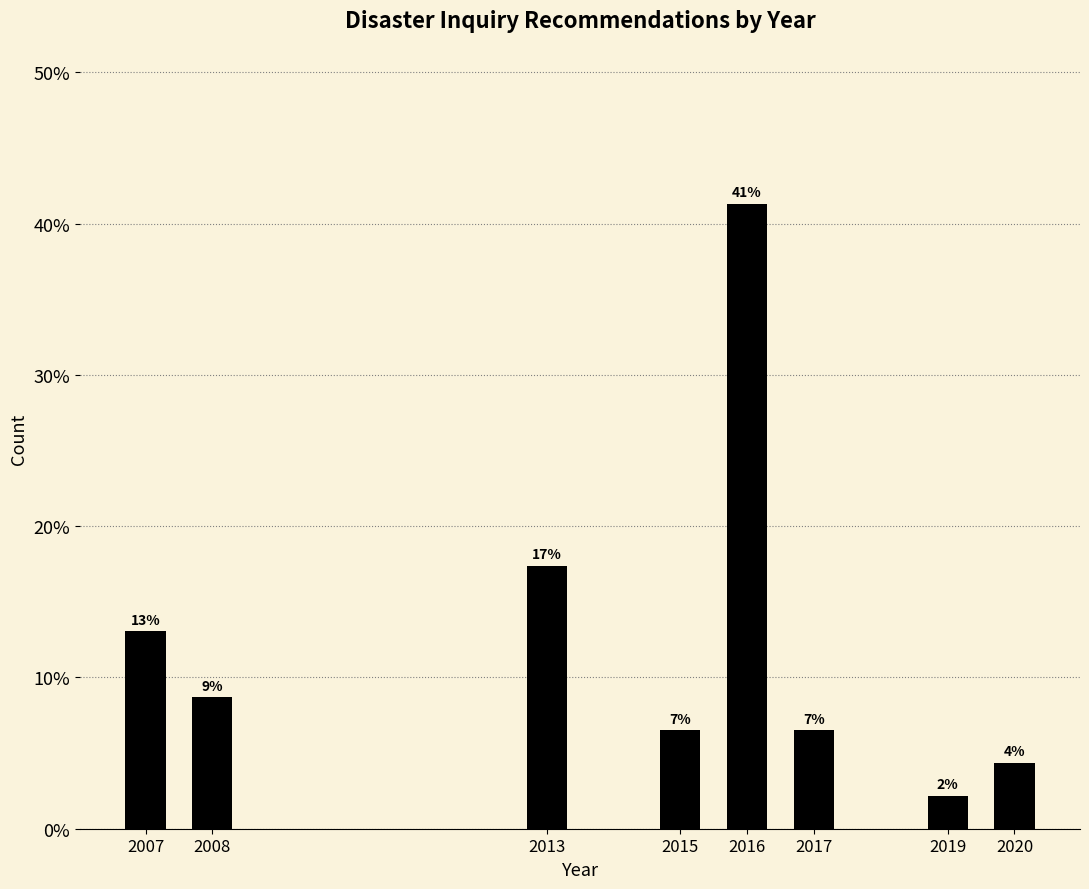

How many bars are there in total?

8